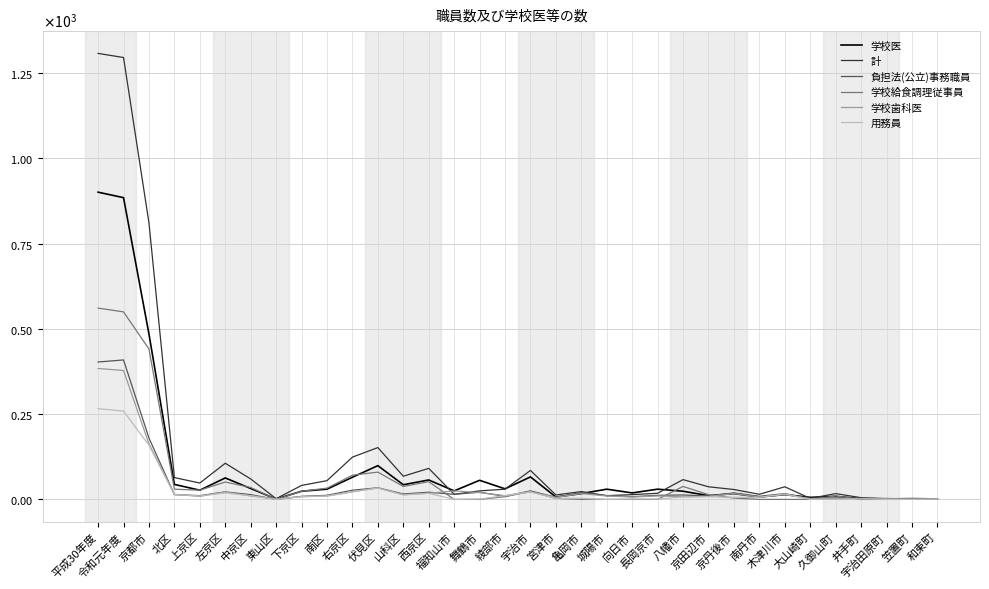

True or false: 学校歯科医 and 学校給食調理従事員 cross at least once.

True